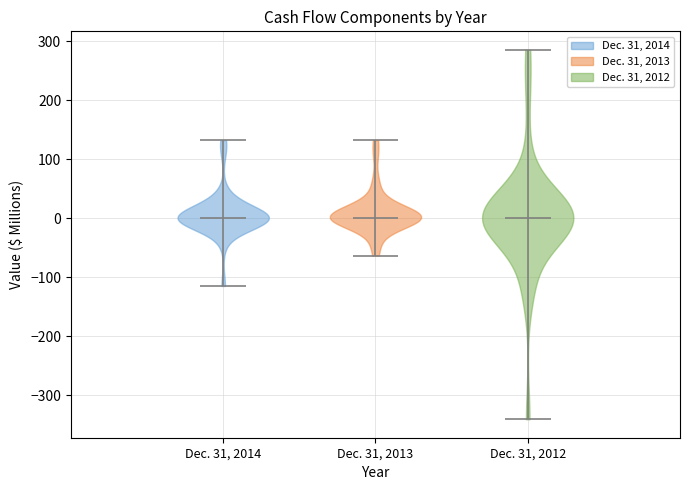

Reading left to right, read every violin against the y-axis: where its median line is, and the lowest and highest points it reaches. The values are not printed on the chart, so give them approximately, as read against the axis.

Dec. 31, 2014: median line 0, lowest point -110, highest point 130
Dec. 31, 2013: median line 0, lowest point -60, highest point 130
Dec. 31, 2012: median line 0, lowest point -340, highest point 290